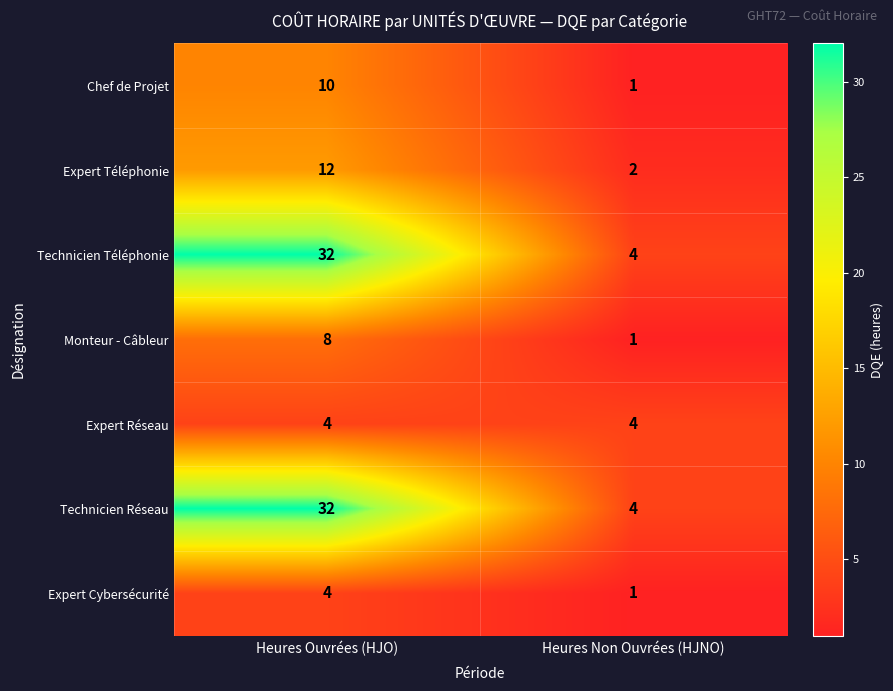

What is the difference between the Monteur - Câbleur values at Heures Non Ouvrées (HJNO) and Heures Ouvrées (HJO)?

7